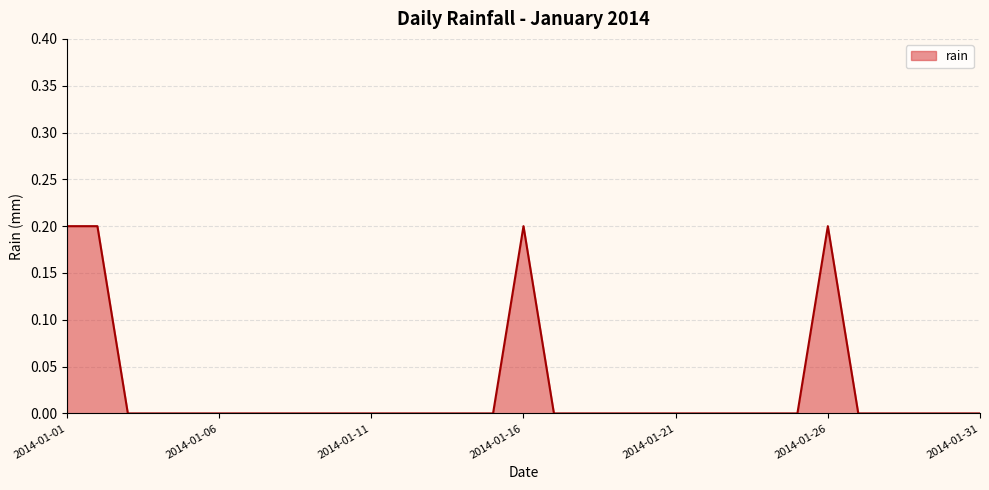

Is this an area chart (filled region under the line)?

Yes